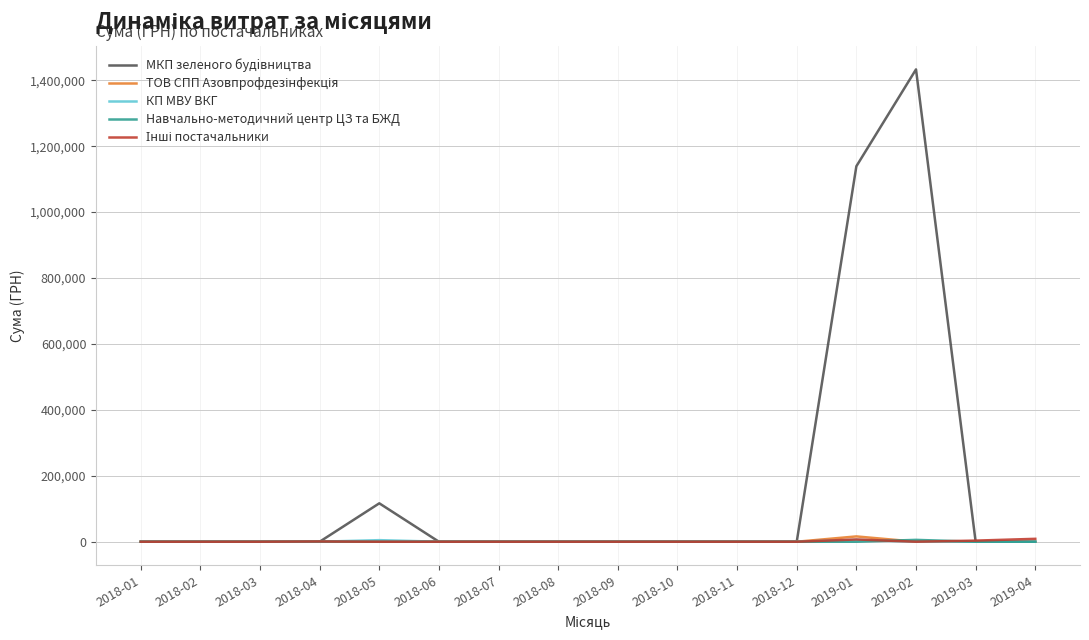

Which series has the widest spread of values?

МКП зеленого будiвництва